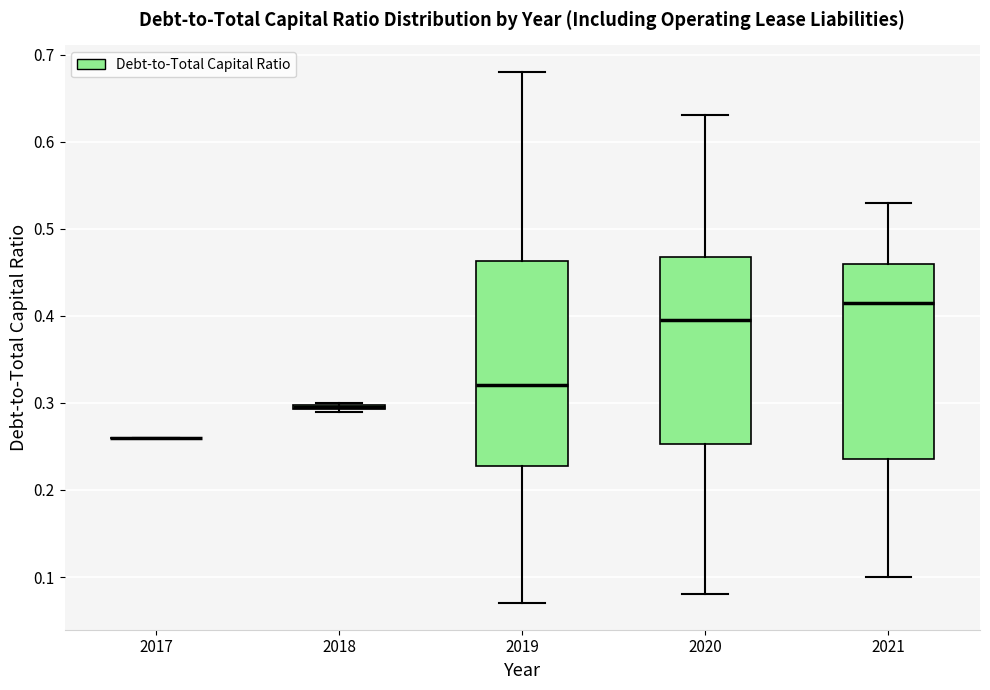

Where does the median line of the box at x = 2021 sit on the y-axis? The values are not printed on the chart, so give them approximately, as read against the axis.

0.42